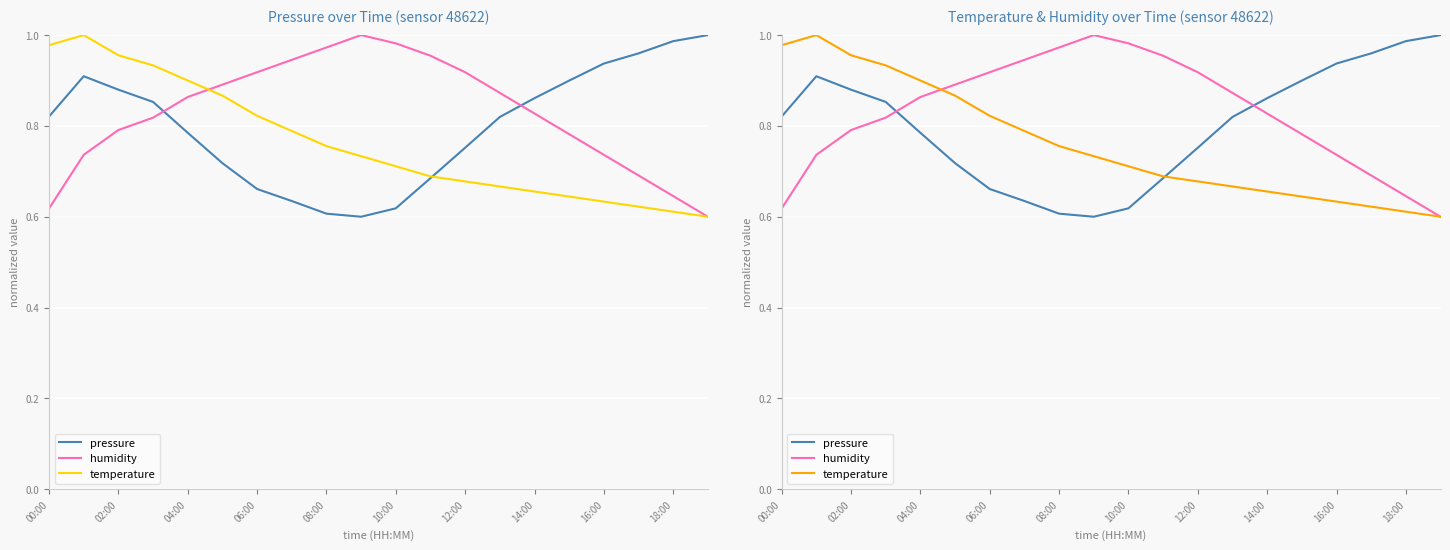

True or false: humidity has a value of 0.2 at 13.

False